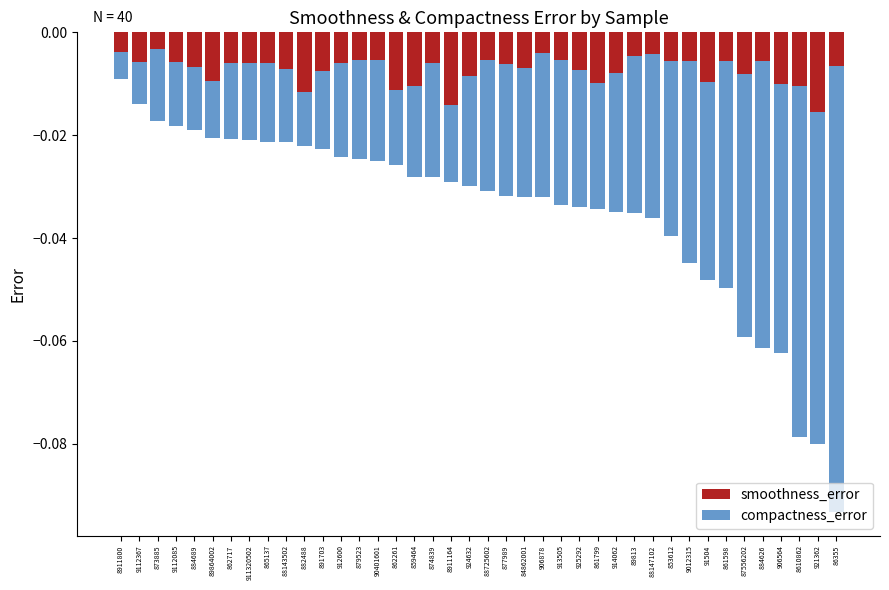

Count the number of categories in the chart.

40